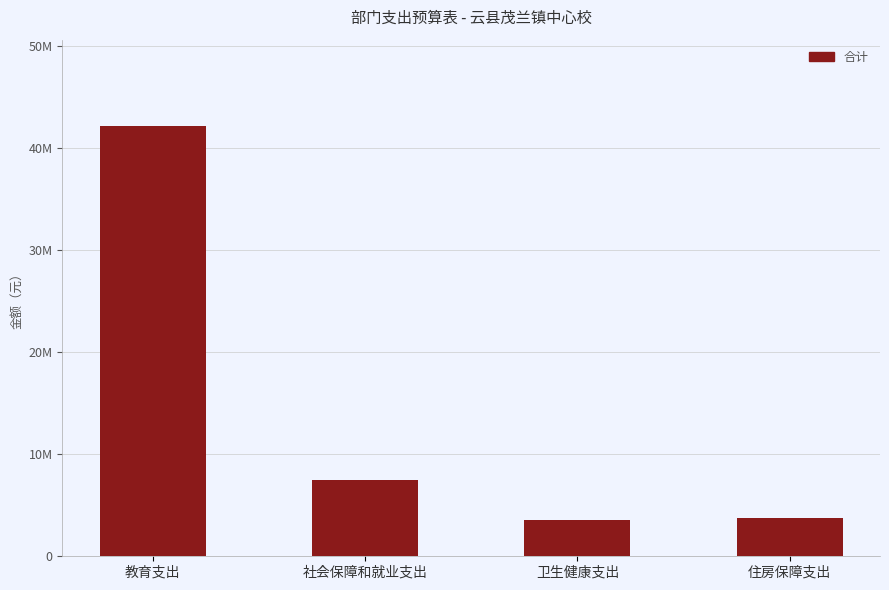

True or false: the data shows 3574855.5 at 卫生健康支出.

True